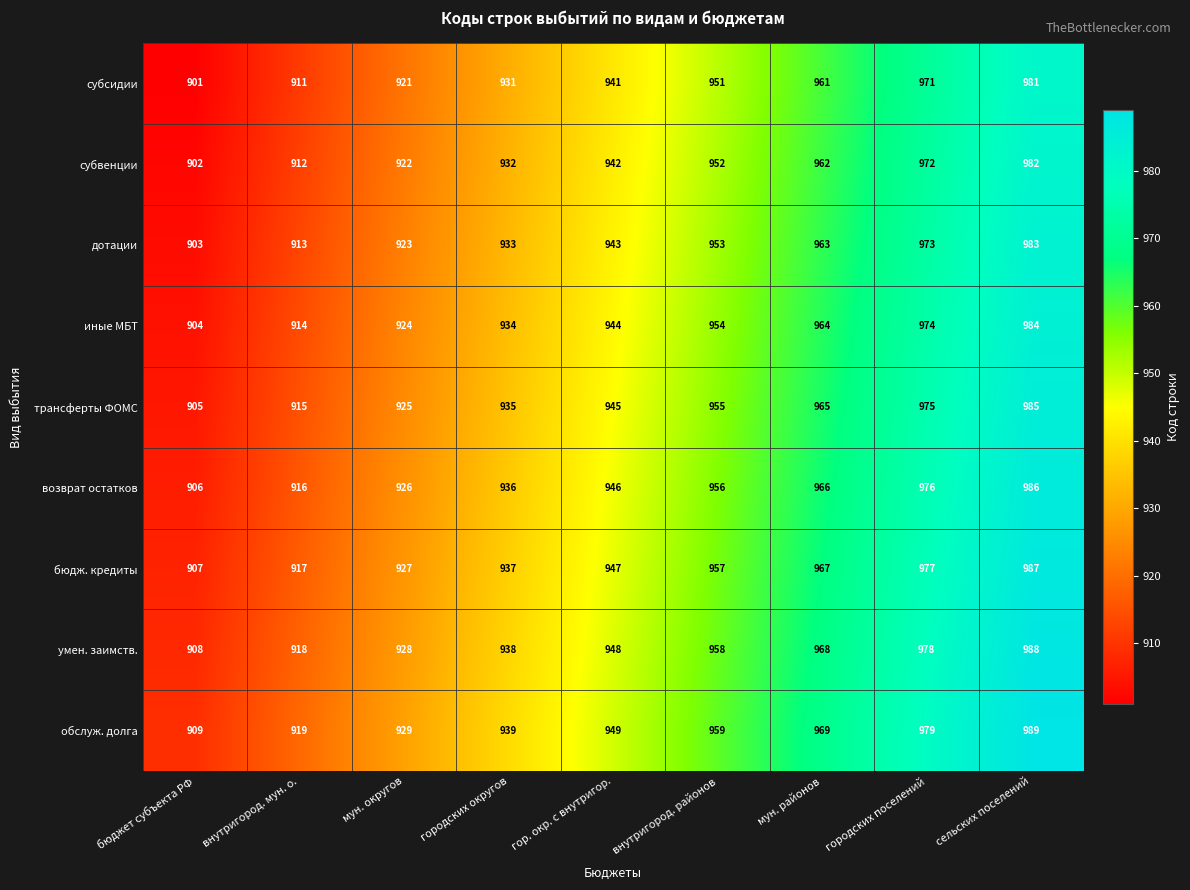

True or false: обслуж. долга has a value of 1499 at внутригород. мун. о..

False